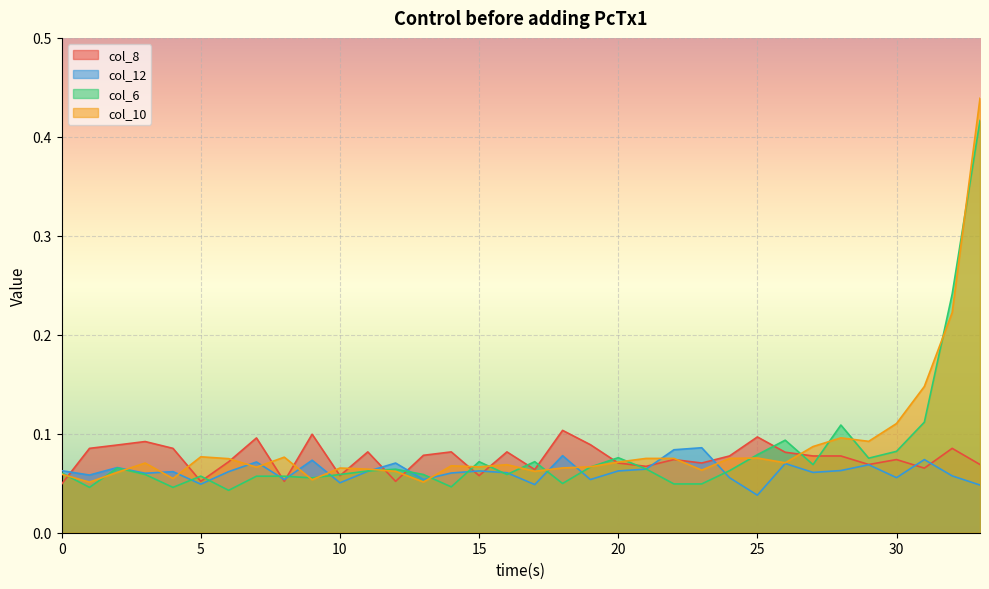

Reading left to right, extract all data points from this chart.

col_8: 0=0.0	1=0.1	2=0.1	3=0.1	4=0.1	5=0.1	6=0.1	7=0.1	8=0.1	9=0.1	10=0.1	11=0.1	12=0.1	13=0.1	14=0.1	15=0.1	16=0.1	17=0.1	18=0.1	19=0.1	20=0.1	21=0.1	22=0.1	23=0.1	24=0.1	25=0.1	26=0.1	27=0.1	28=0.1	29=0.1	30=0.1	31=0.1	32=0.1	33=0.1
col_12: 0=0.1	1=0.1	2=0.1	3=0.1	4=0.1	5=0.0	6=0.1	7=0.1	8=0.1	9=0.1	10=0.1	11=0.1	12=0.1	13=0.1	14=0.1	15=0.1	16=0.1	17=0.0	18=0.1	19=0.1	20=0.1	21=0.1	22=0.1	23=0.1	24=0.1	25=0.0	26=0.1	27=0.1	28=0.1	29=0.1	30=0.1	31=0.1	32=0.1	33=0.0
col_6: 0=0.1	1=0.0	2=0.1	3=0.1	4=0.0	5=0.1	6=0.0	7=0.1	8=0.1	9=0.1	10=0.1	11=0.1	12=0.1	13=0.1	14=0.0	15=0.1	16=0.1	17=0.1	18=0.0	19=0.1	20=0.1	21=0.1	22=0.0	23=0.0	24=0.1	25=0.1	26=0.1	27=0.1	28=0.1	29=0.1	30=0.1	31=0.1	32=0.2	33=0.4
col_10: 0=0.1	1=0.1	2=0.1	3=0.1	4=0.1	5=0.1	6=0.1	7=0.1	8=0.1	9=0.1	10=0.1	11=0.1	12=0.1	13=0.1	14=0.1	15=0.1	16=0.1	17=0.1	18=0.1	19=0.1	20=0.1	21=0.1	22=0.1	23=0.1	24=0.1	25=0.1	26=0.1	27=0.1	28=0.1	29=0.1	30=0.1	31=0.1	32=0.2	33=0.4